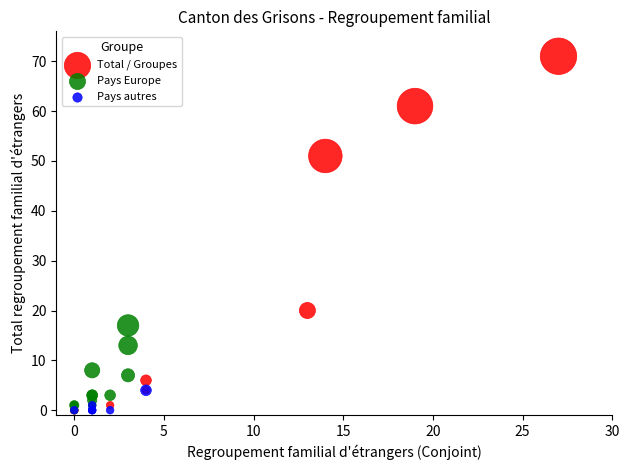

Which series reaches the maximum Y coordinate?

Total / Groupes